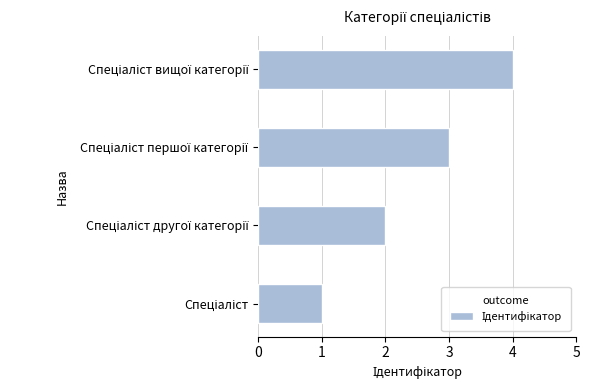

What is the difference between the maximum and minimum values?

3